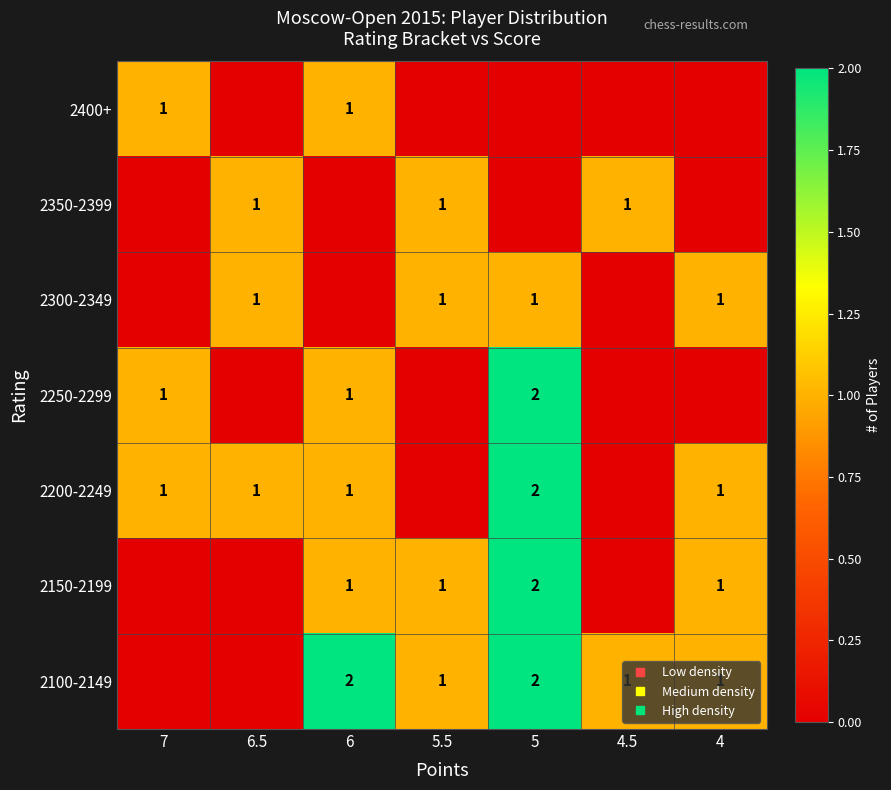

Rank the categories by 2100-2149 value from lowest to highest.

7, 6.5, 5.5, 4.5, 4, 6, 5